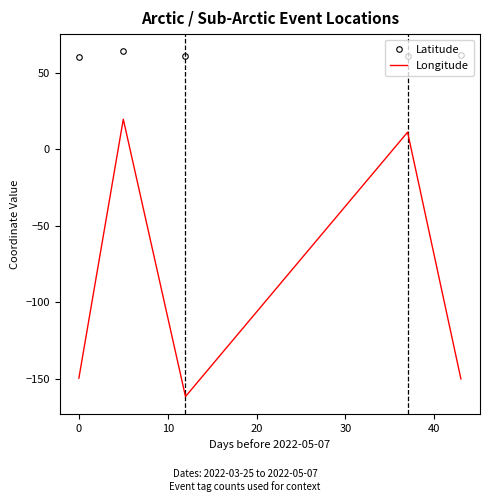

What is the difference between the maximum and second lowest values in the Longitude series?

169.4